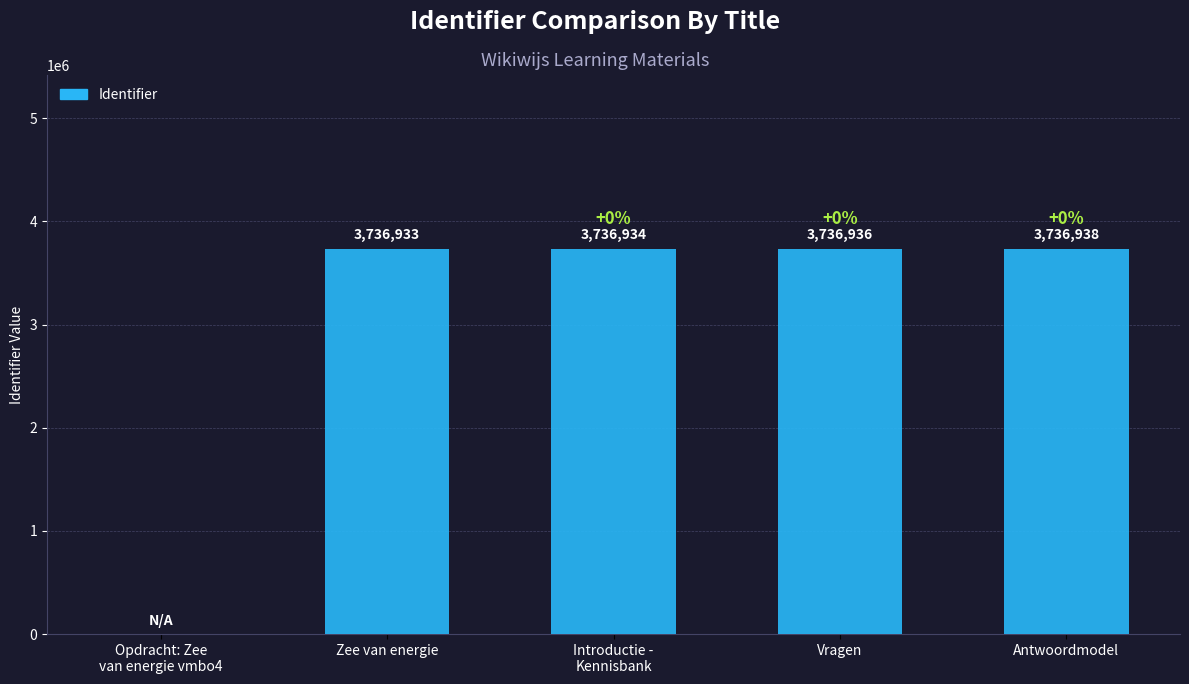

The value at Zee van energie is 5740219. True or false?

False